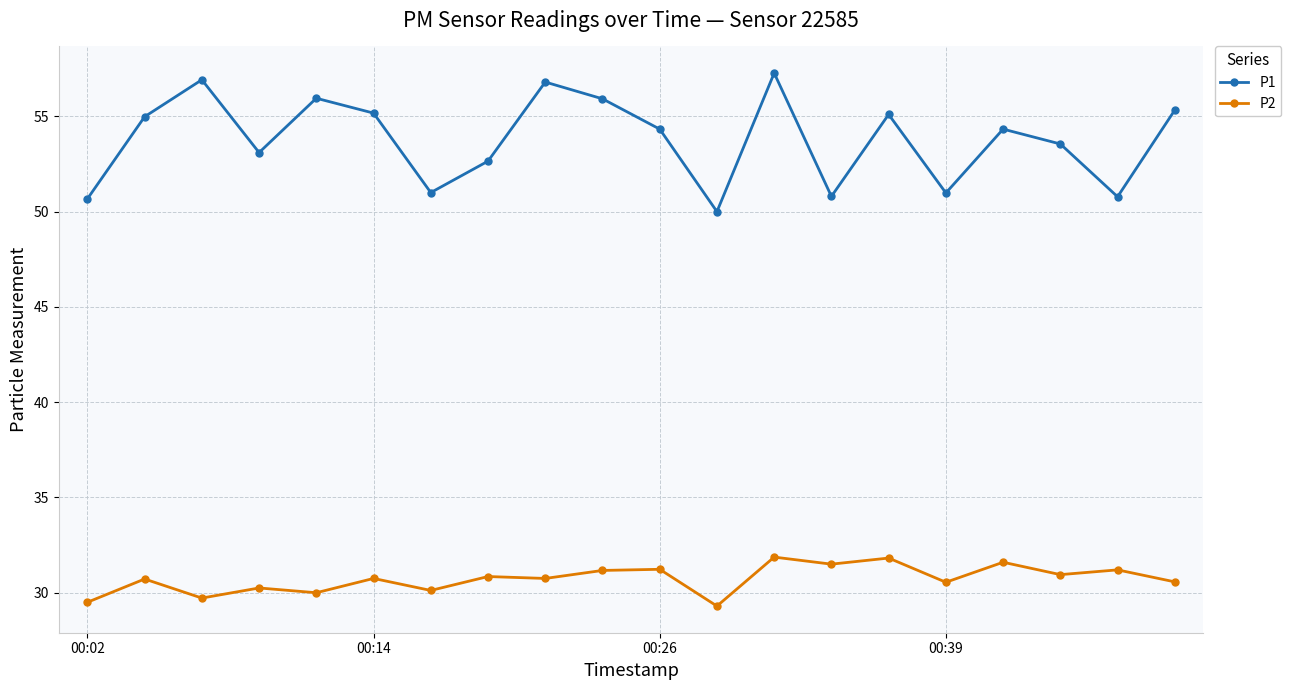

True or false: P2 has more than 2 interior local peaks.

True